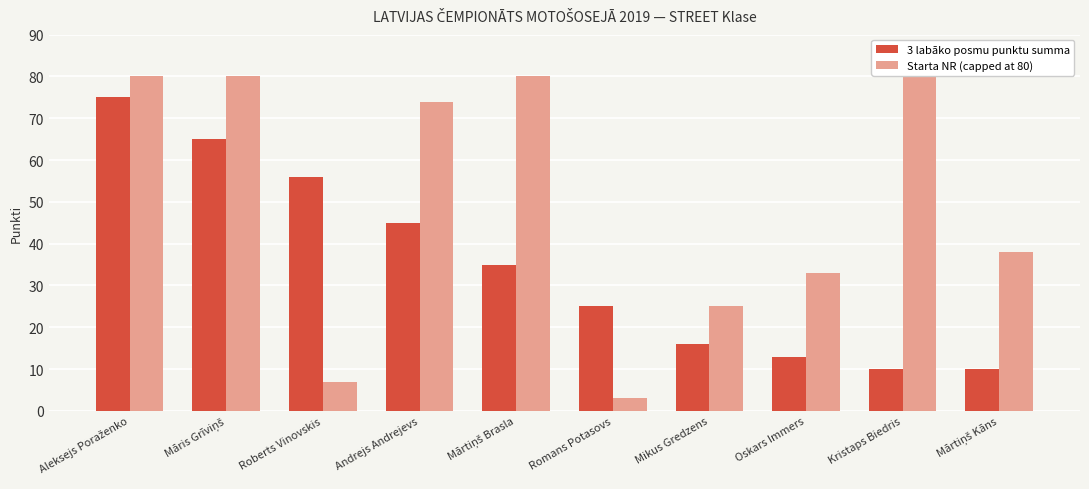

What is the total value across all series at Romans Potasovs?

28